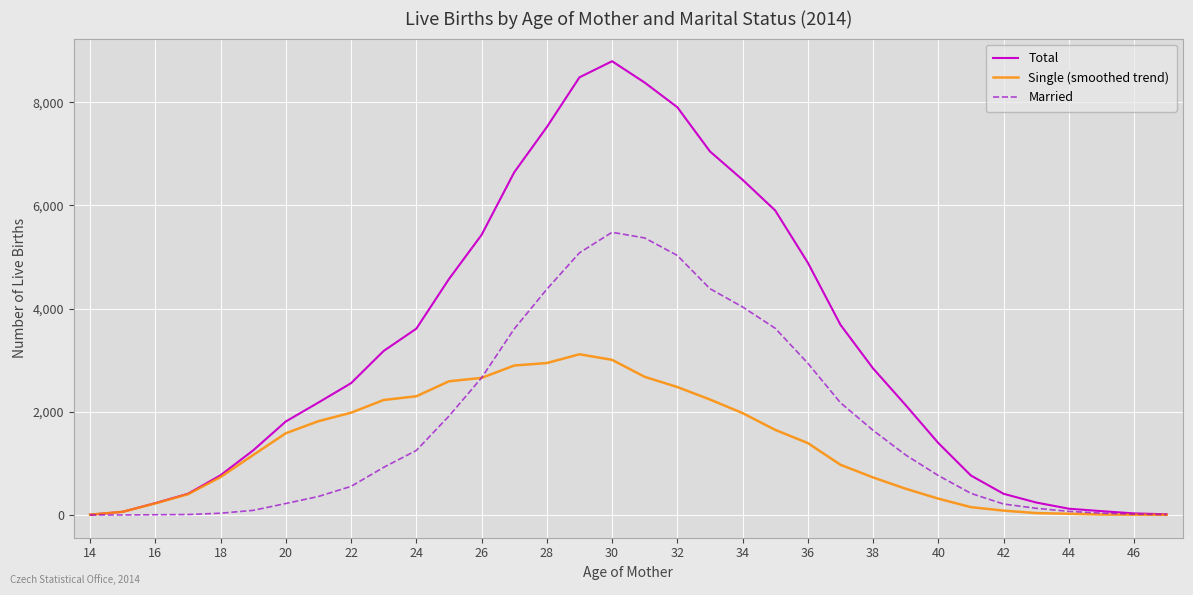

Does the chart have visible grid lines?

Yes